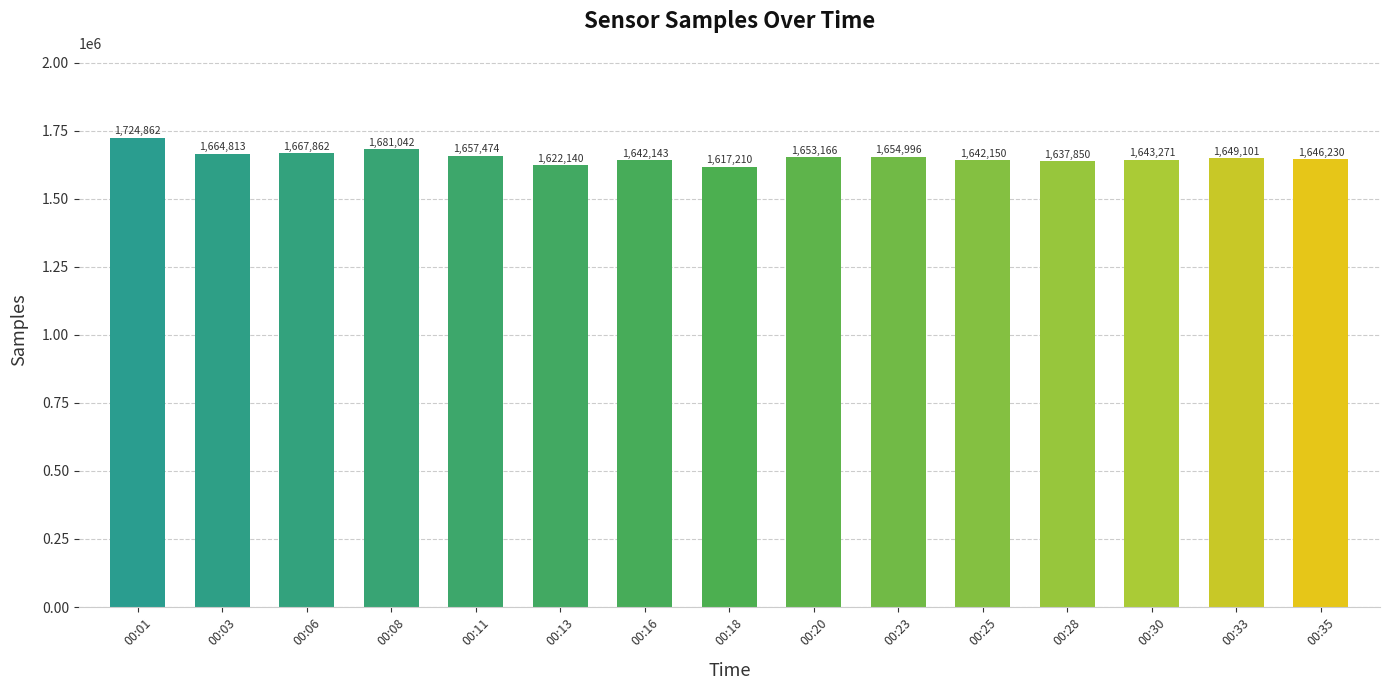

Which has a higher value, 00:30 or 00:28?

00:30